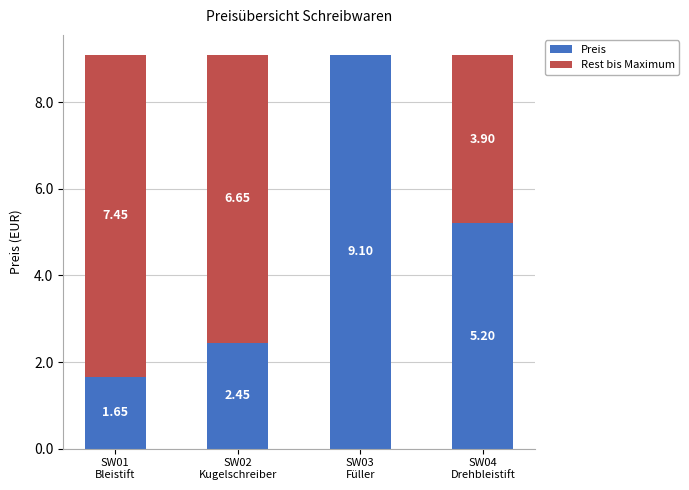

What is the label of the 1st bar from the right?

SW04
Drehbleistift